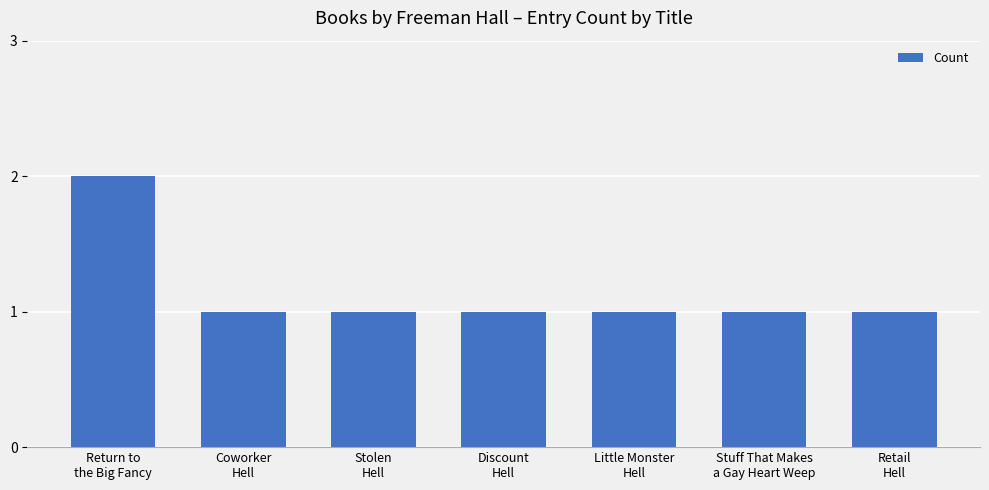

How many bars are there in total?

7